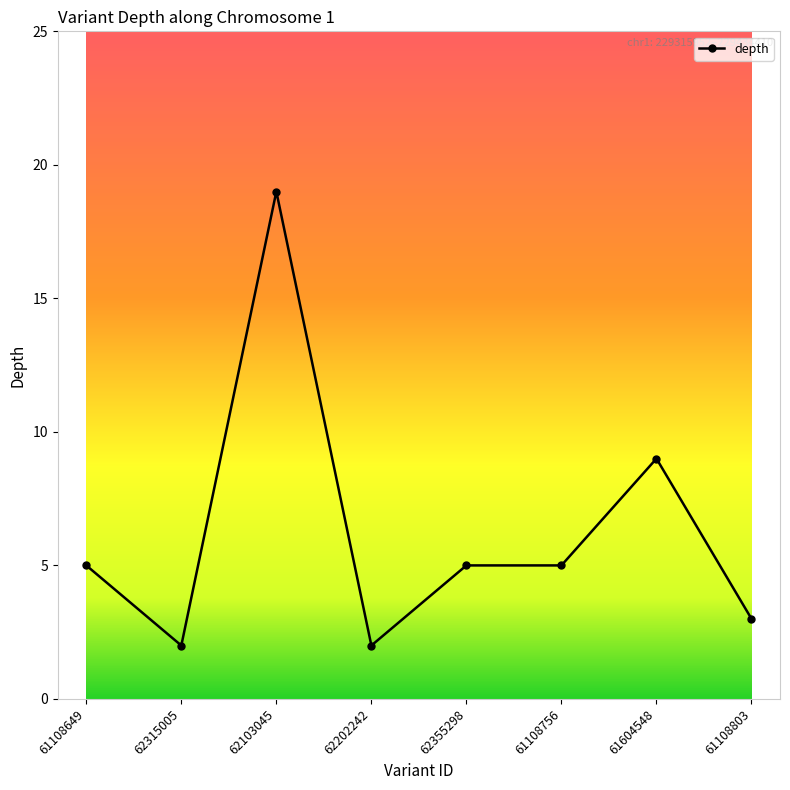

How many data points does each series have?

8